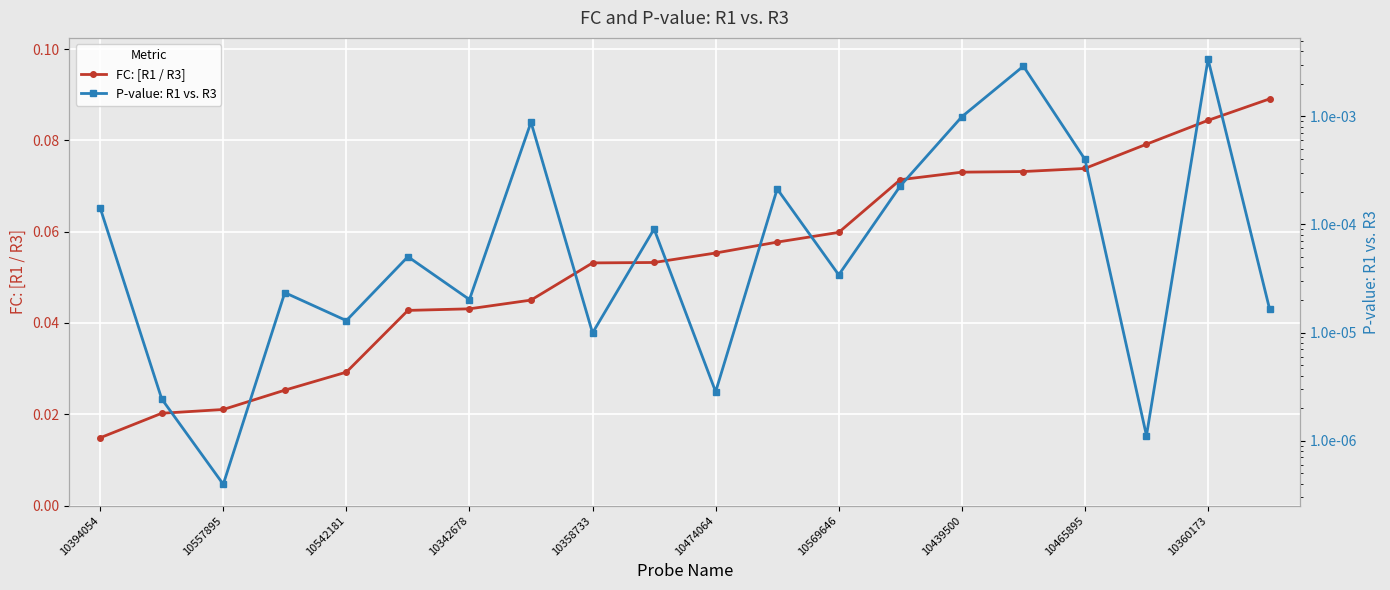

Count the FC: [R1 / R3] values in the range 0 to 1.

20